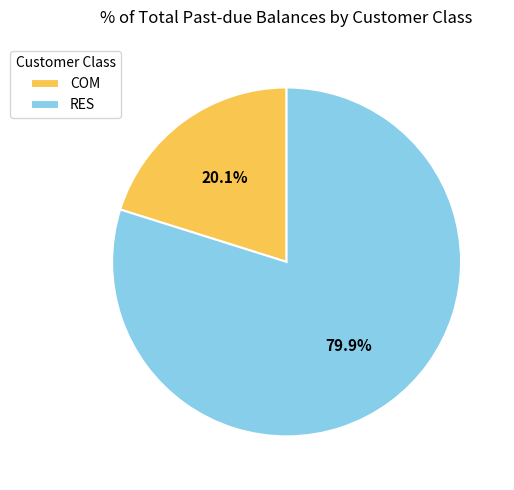

Is there any slice that represents more than half of the pie?

Yes